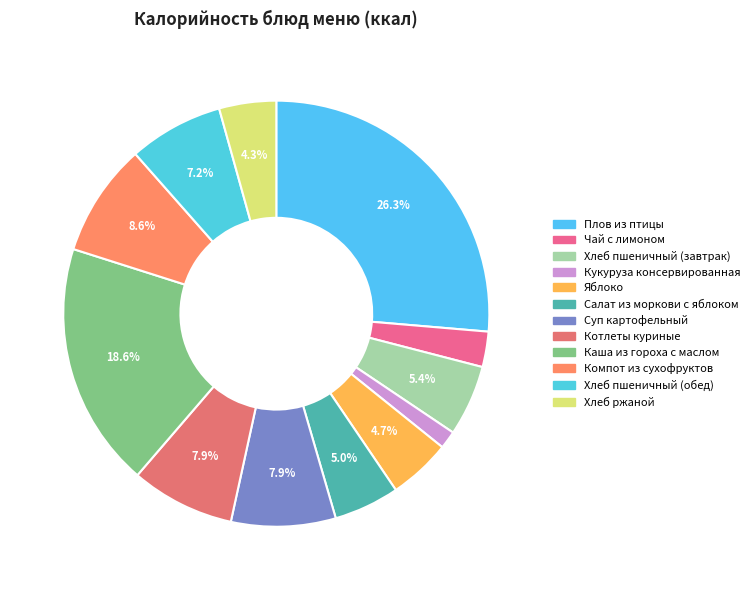

Is there a majority slice in this chart?

No